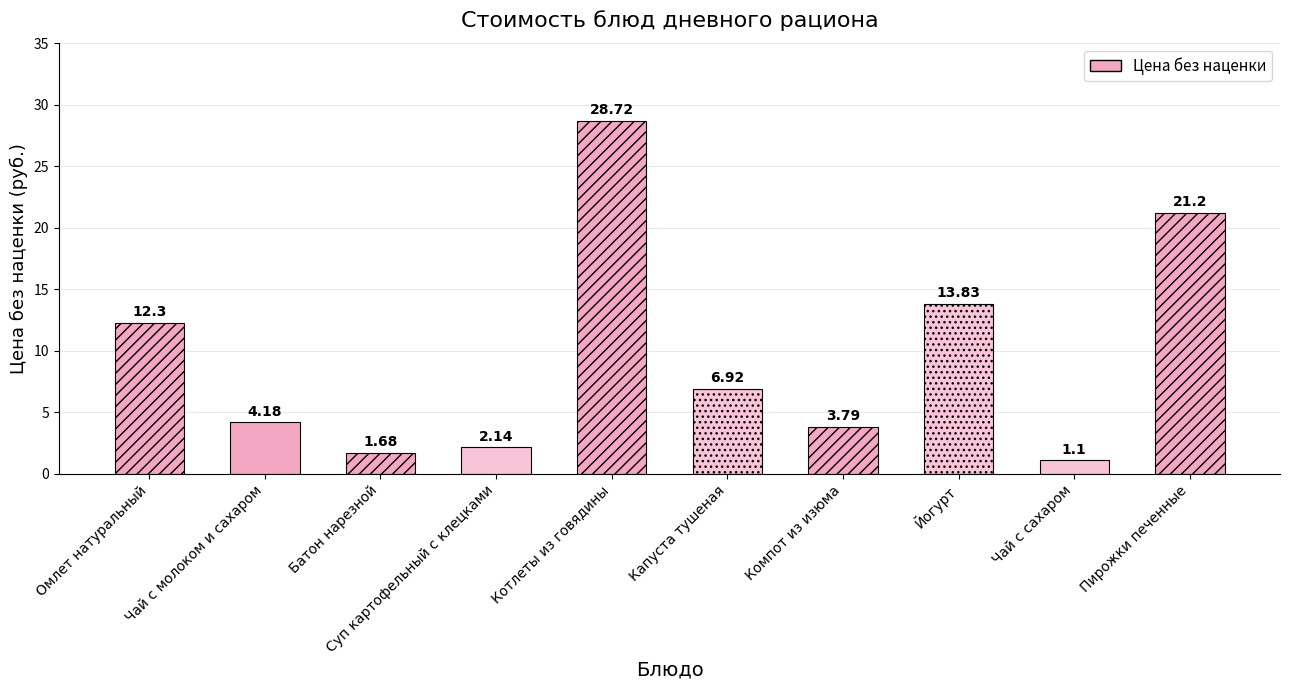

What is the difference between the second highest and minimum values?

20.1